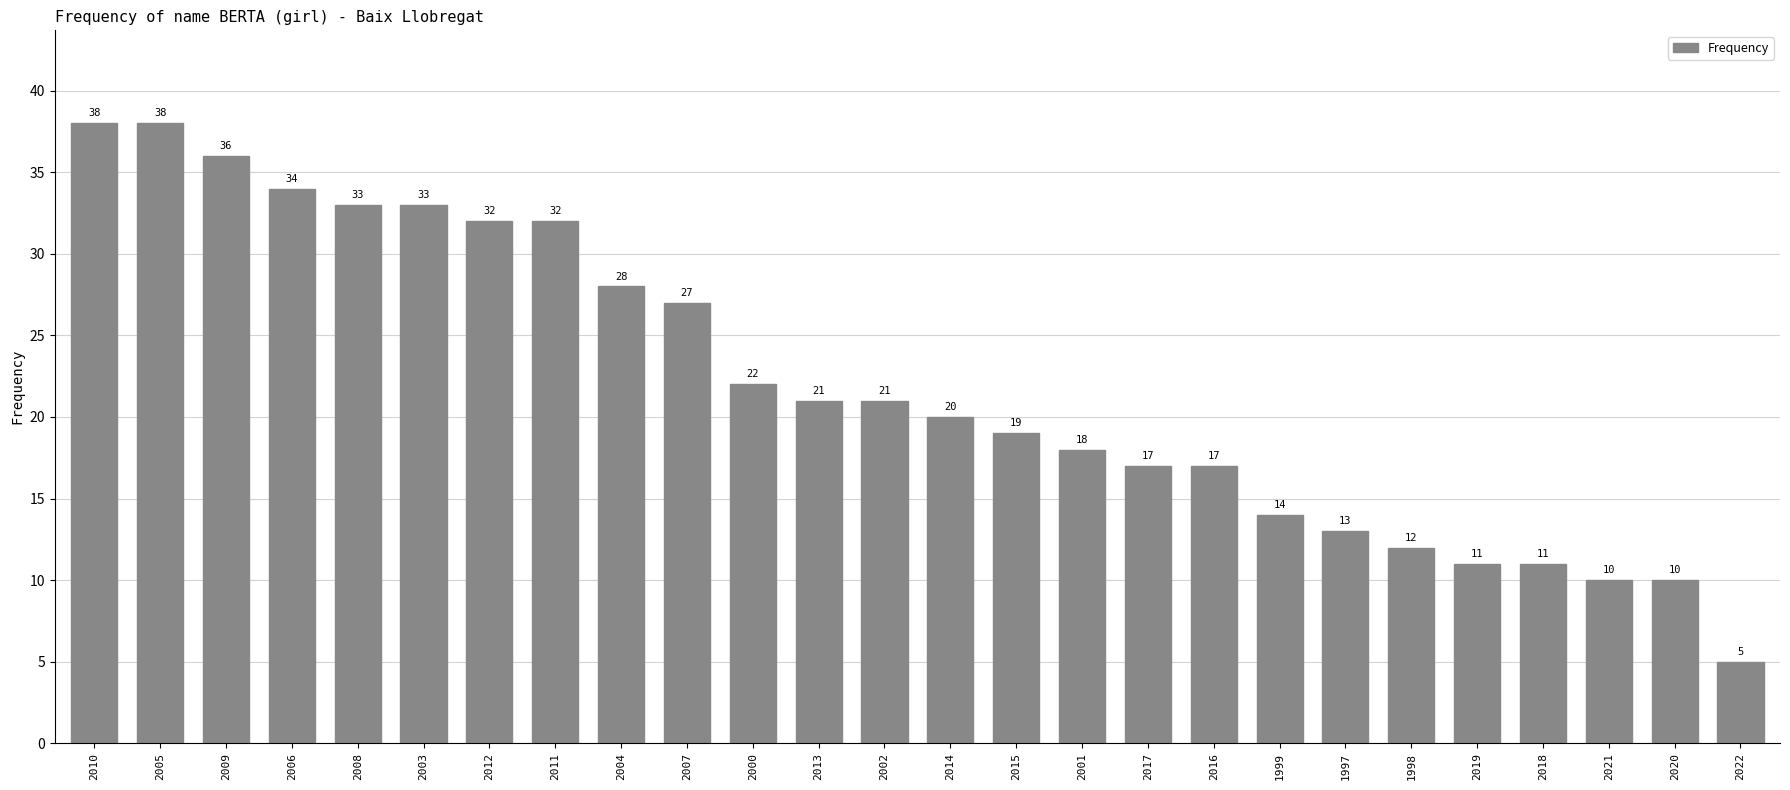

Reading left to right, transcribe all the data shown in this chart.

38	38	36	34	33	33	32	32	28	27	22	21	21	20	19	18	17	17	14	13	12	11	11	10	10	5